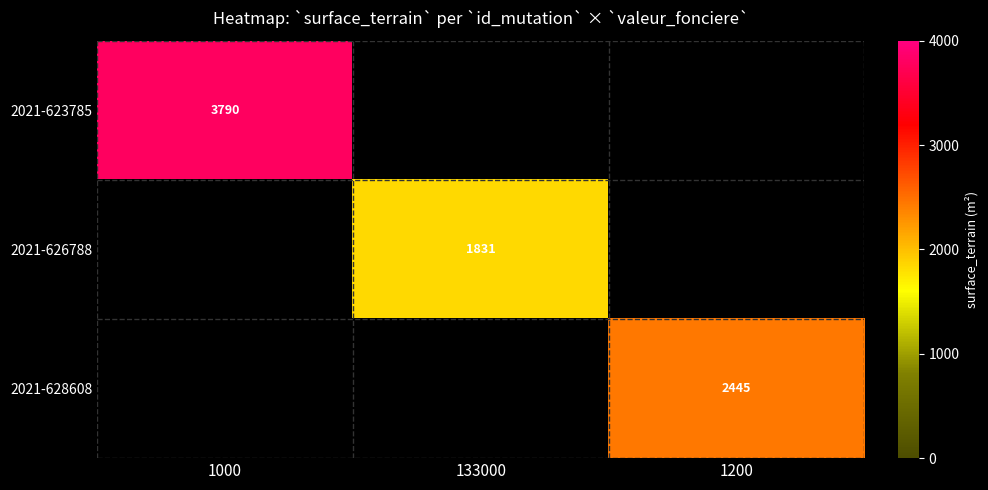

The value of 2021-628608 at 1200 is 4008. True or false?

False